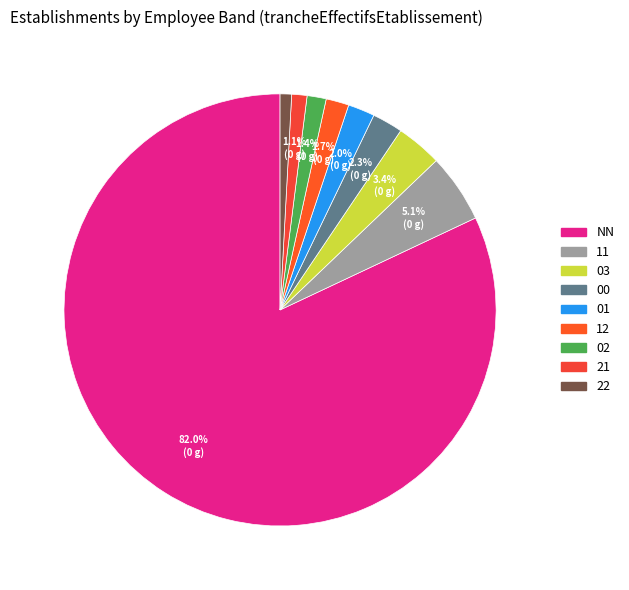

Which slice is the smallest?

22